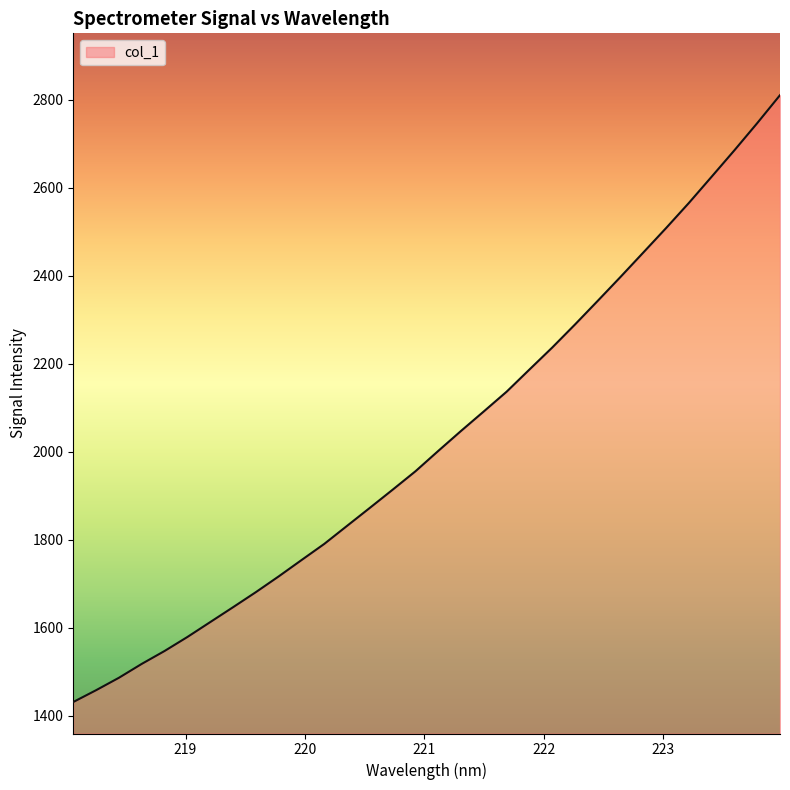

What is the difference between the maximum and minimum values?

1379.3